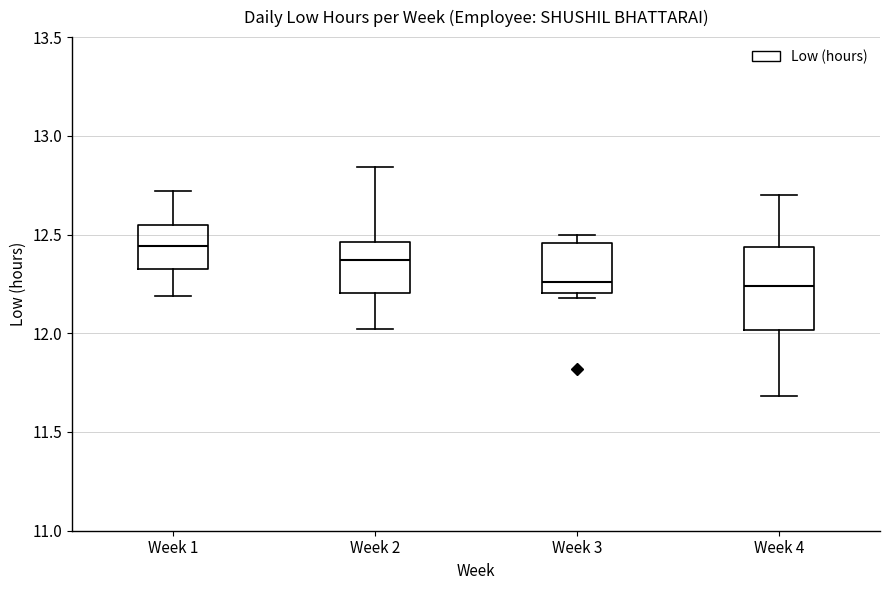

Comparing the boxes themselves (not the whiskers), which one is the tallest?

Week 4